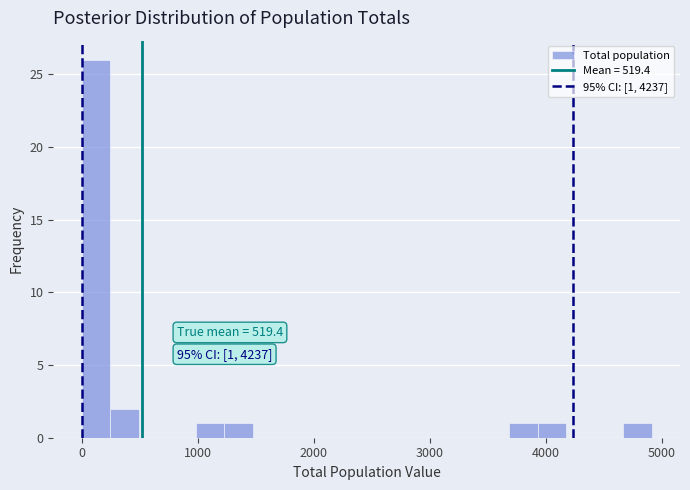

Around what value on the x-axis is the tallest bar? Give the approximate position of its centre, as read against the axis.

100